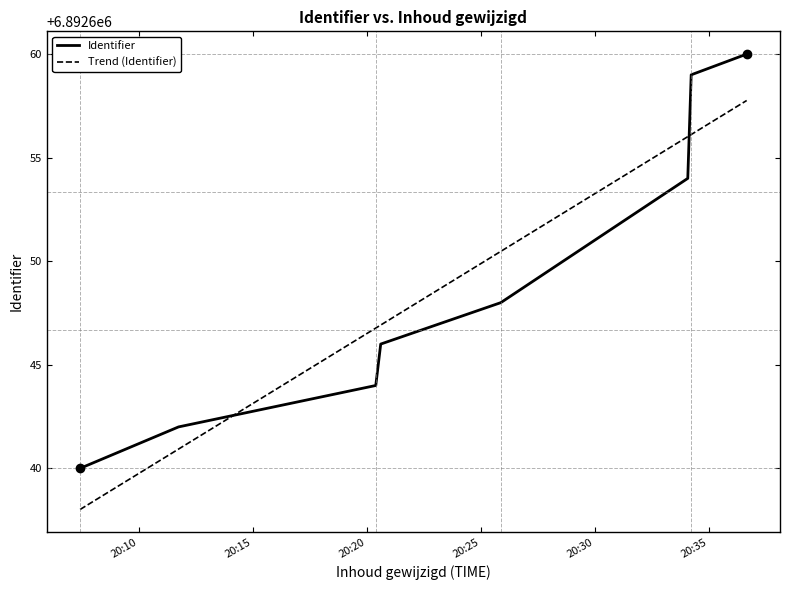

After their last crossing, which series has the higher values: Identifier or Trend (Identifier)?

Identifier